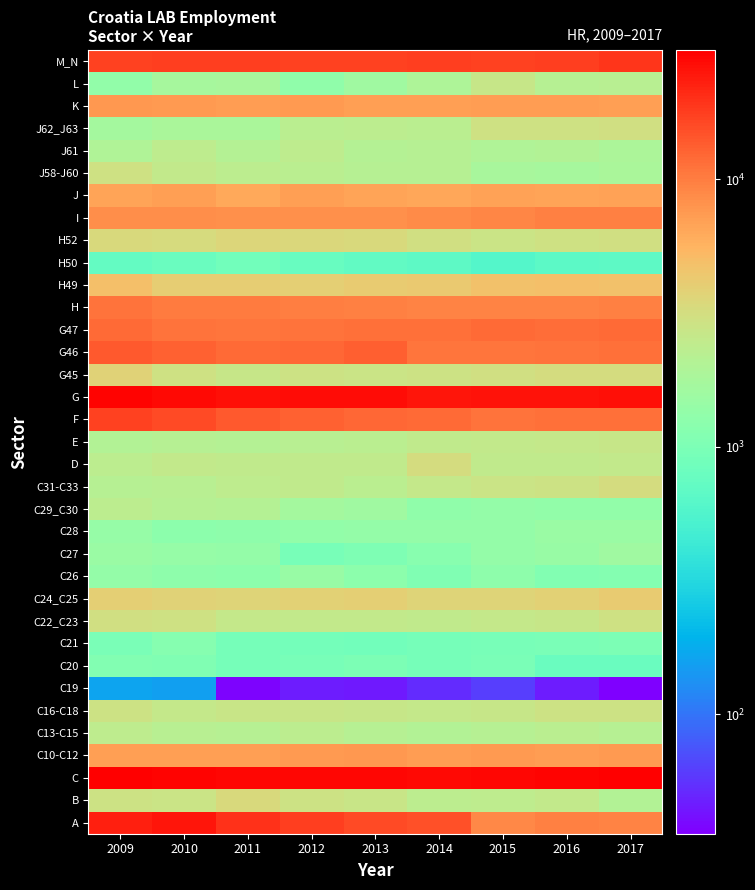

At 2012, list the series in order from largest to smallest.

C, G, A, M_N, F, G46, G47, H, I, K, C10-C12, J, H49, C24_C25, H52, B, G45, C16-C18, C22_C23, C31-C33, D, J61, C13-C15, J58-J60, J62_J63, E, C29_C30, C26, C28, L, C27, C20, C21, H50, C19